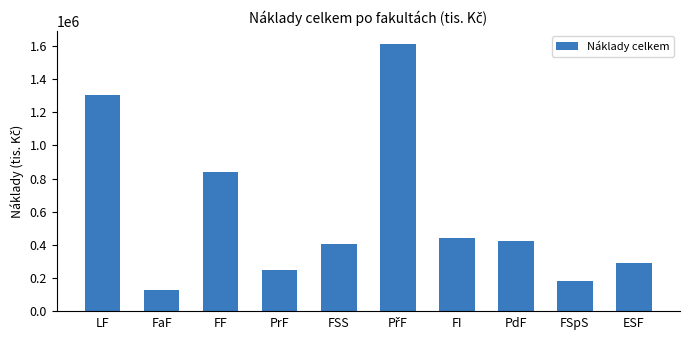

The chart shows a value of 558664.5 at FF. True or false?

False